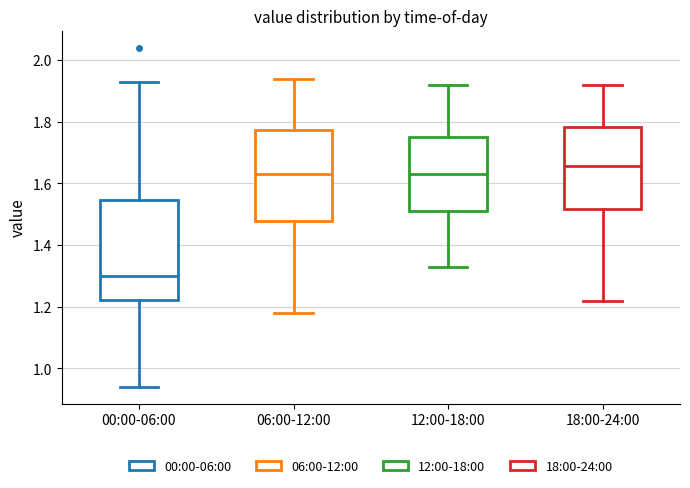

Which box's median line is the lowest?

00:00-06:00